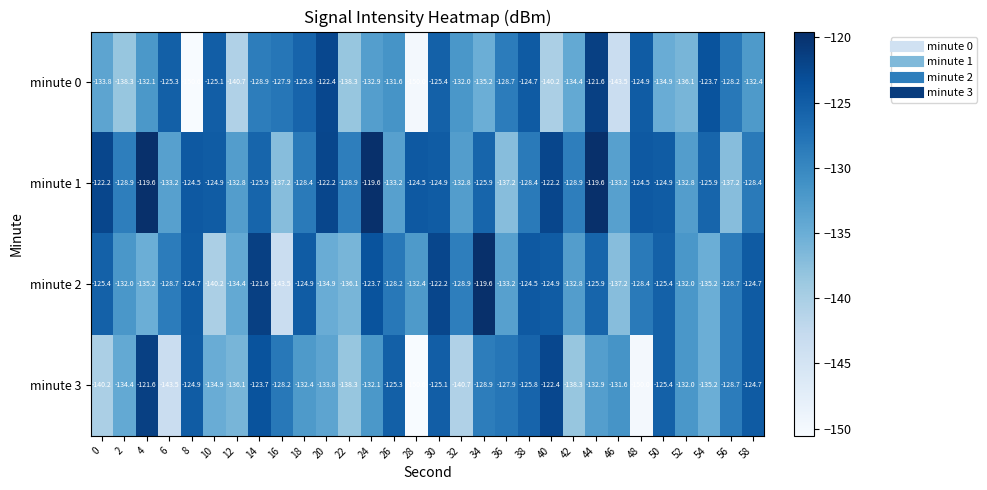

The value of minute 0 at 46 is -234.5. True or false?

False